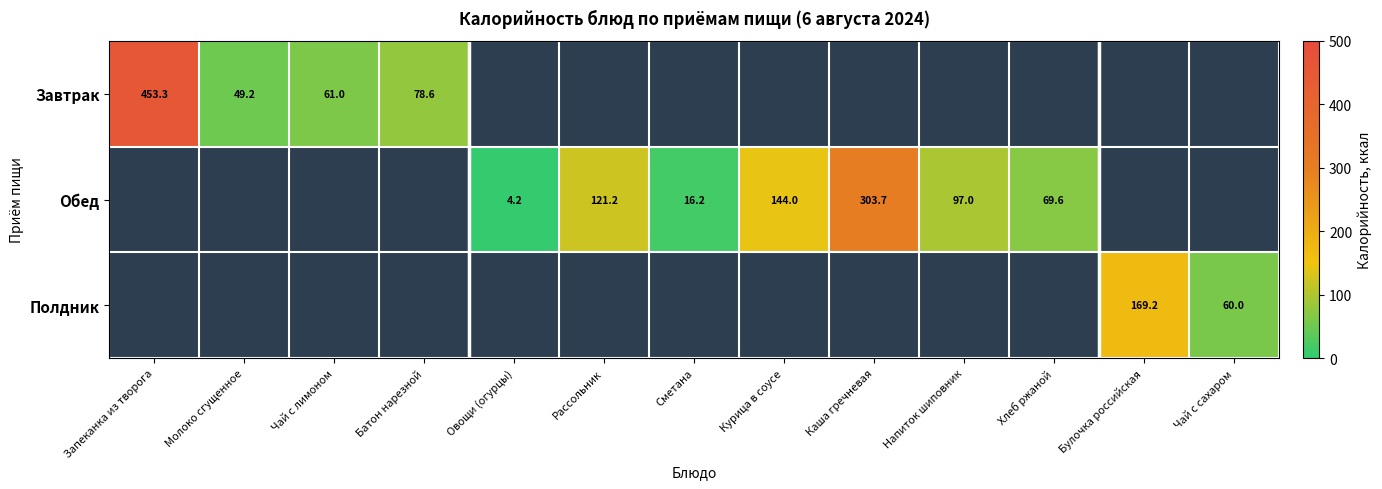

True or false: Завтрак has a value of 34.8 at Батон нарезной.

False